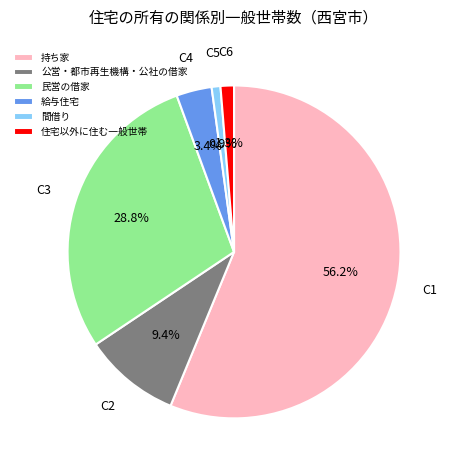

To the nearest percent, what is the difference between the 民営の借家 and 公営・都市再生機構・公社の借家 slice percentages?

19%